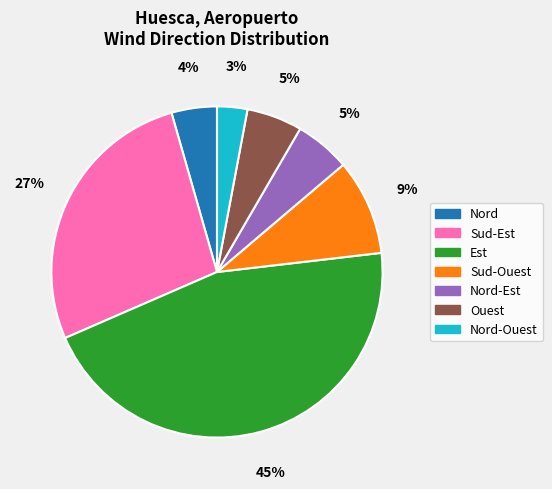

To the nearest percent, what is the average slice percentage?

14%